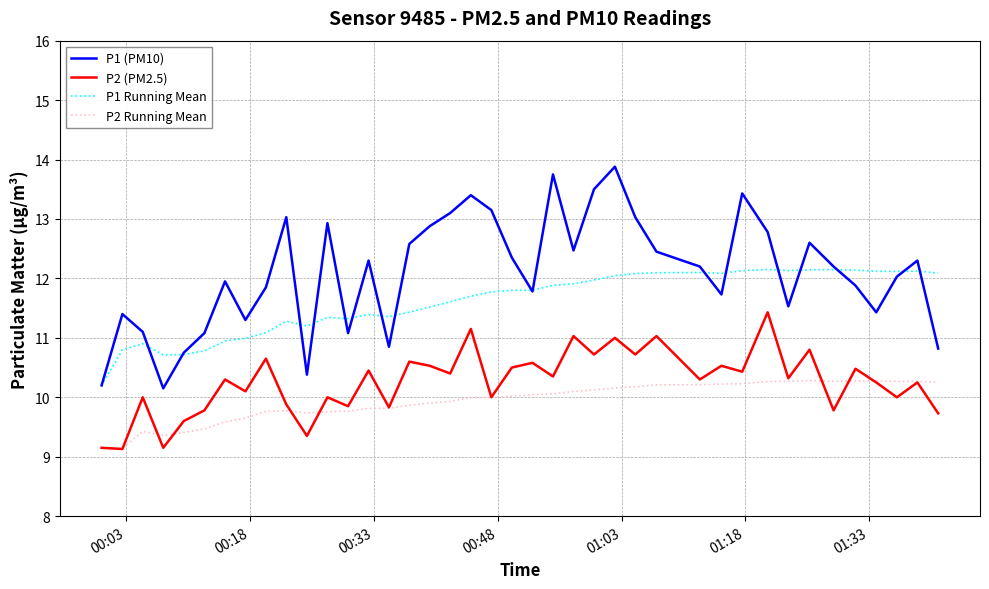

What is the highest value of the P1 (PM10) series?

13.9